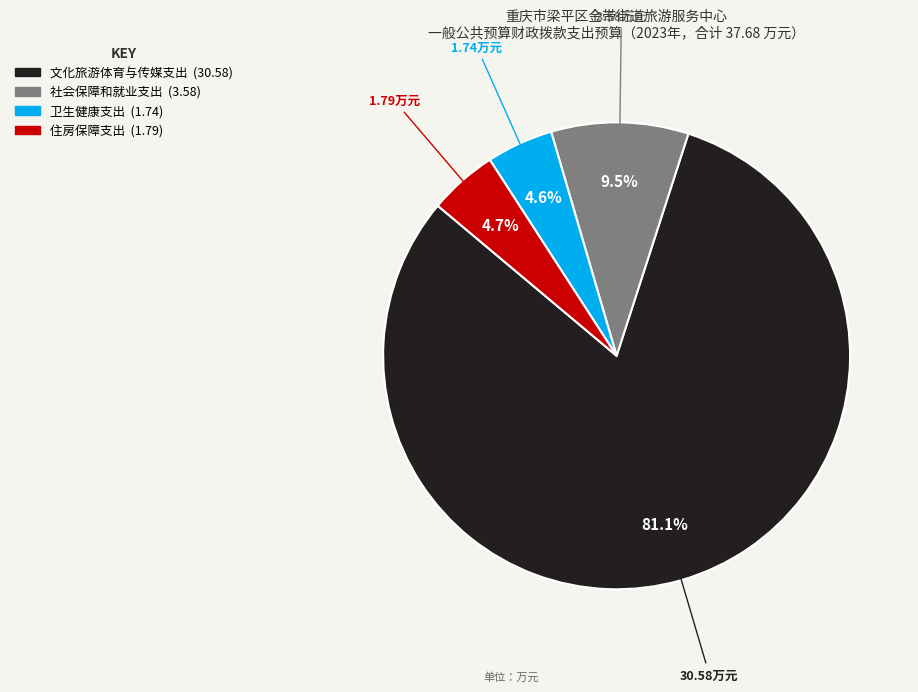

To the nearest percent, what is the difference between the largest and smallest slice percentages?

77%